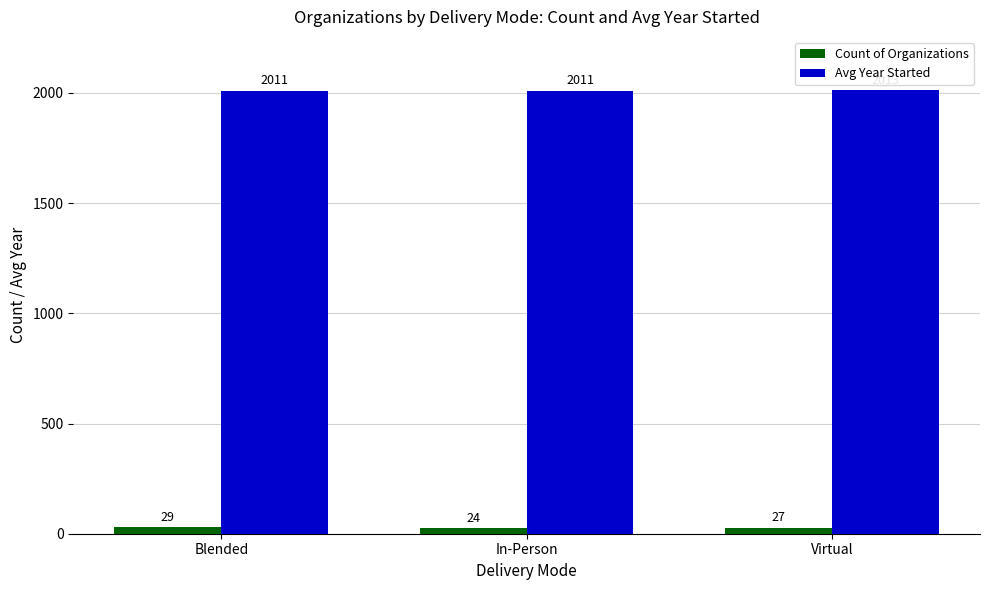

What is the average value of the Count of Organizations series?

27